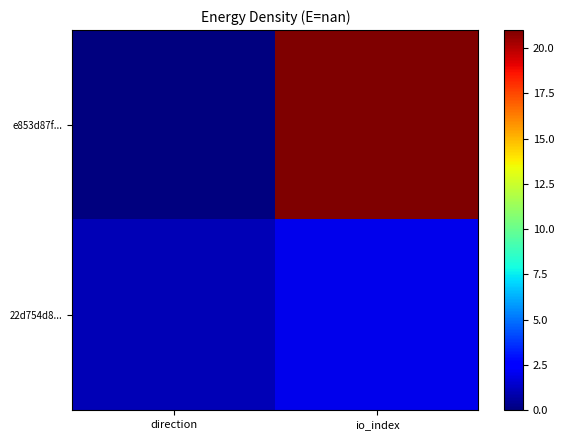

Which series has the largest total across all categories?

e853d87f...